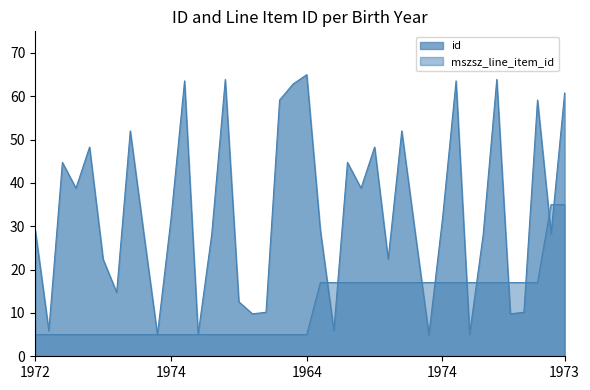

What is the value of the id point at the 5th from the left?

48.3